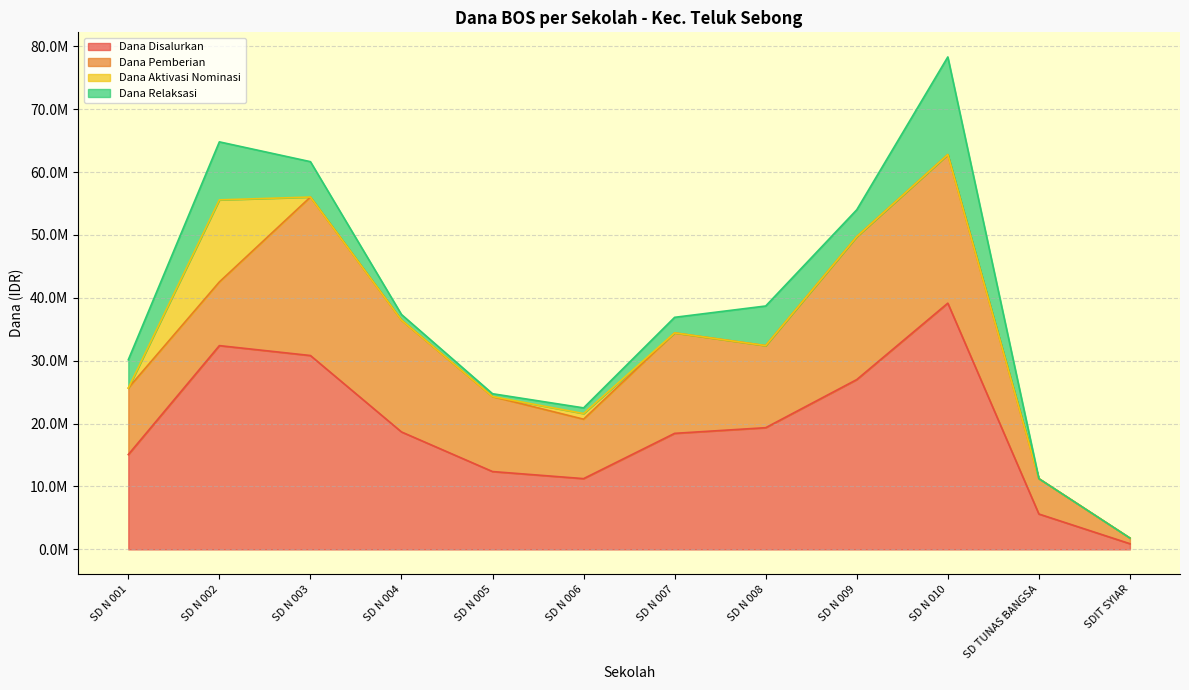

The value of Dana Disalurkan at SD N 003 is 48428597. True or false?

False